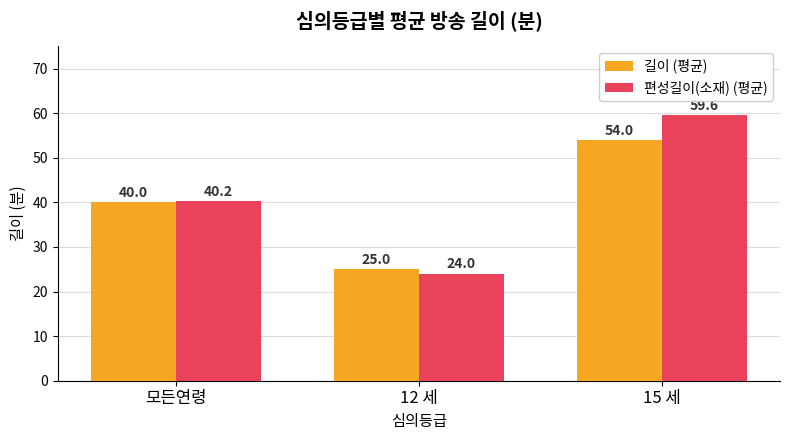

What is the difference between the 편성길이(소재) (평균) values at 모든연령 and 15 세?

19.4